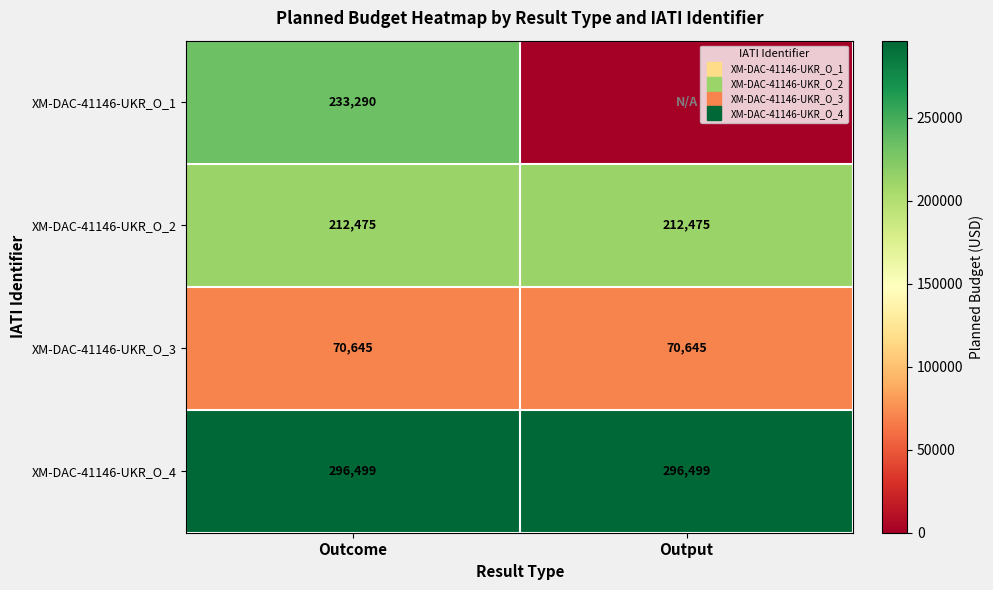

At Output, list the series in order from smallest to largest.

XM-DAC-41146-UKR_O_1, XM-DAC-41146-UKR_O_3, XM-DAC-41146-UKR_O_2, XM-DAC-41146-UKR_O_4